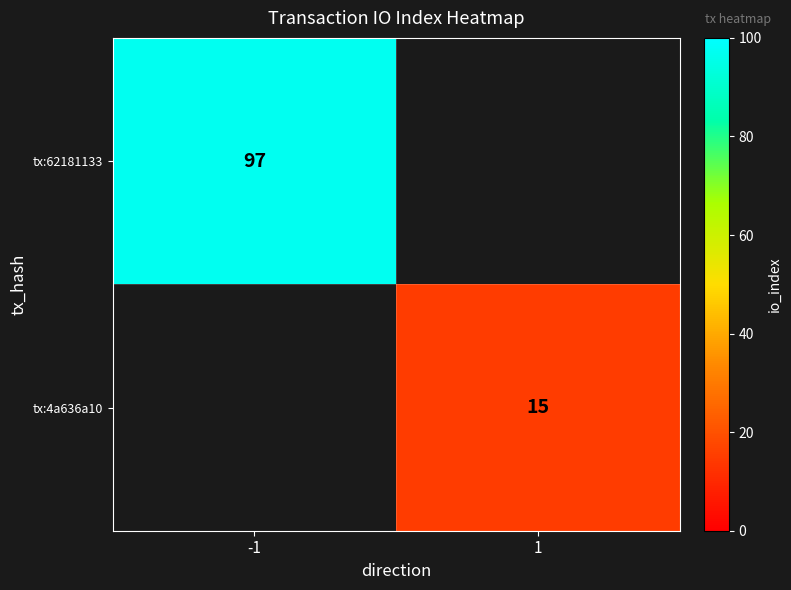

How many categories are shown in the chart?

2